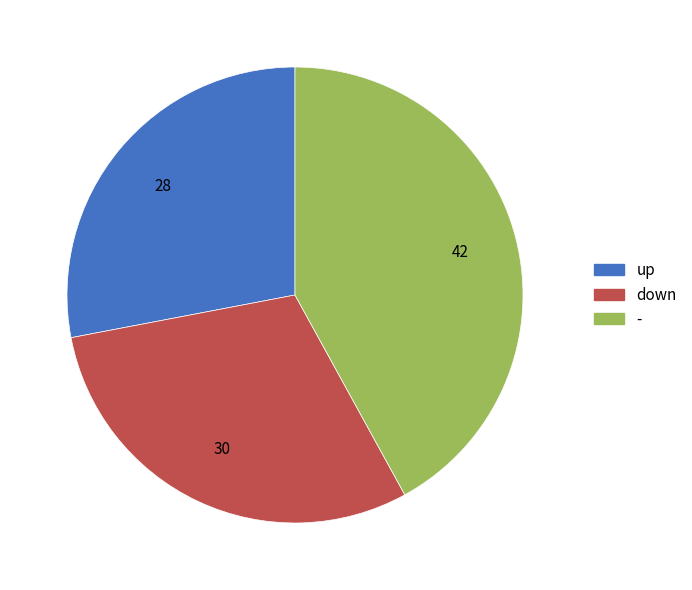

Does up represent more than half of the total?

No